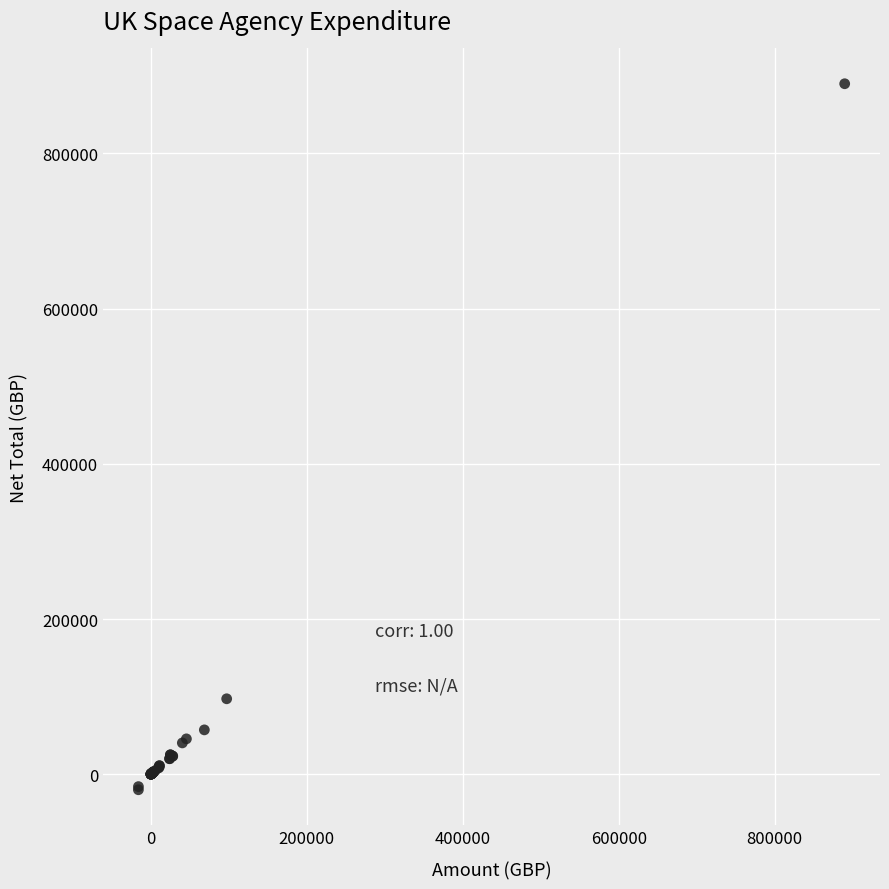

What Y value in the scatter plot is closest to 434909?

97227.0